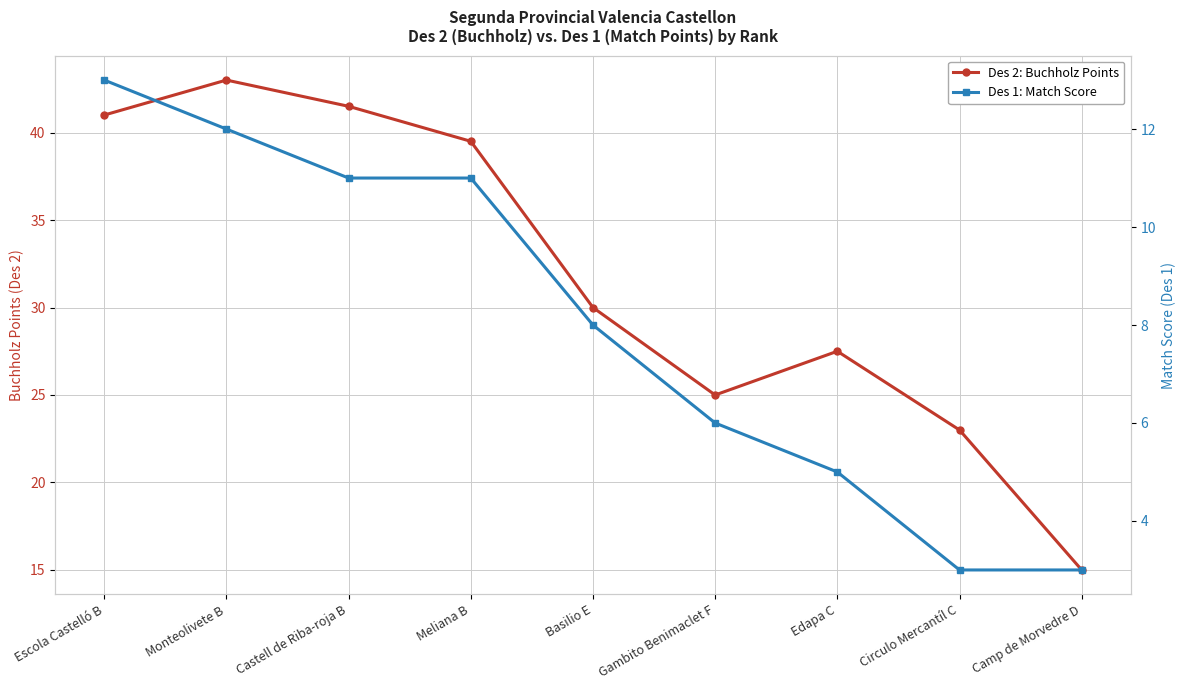

True or false: Des 2: Buchholz Points and Des 1: Match Score intersect in this chart.

False